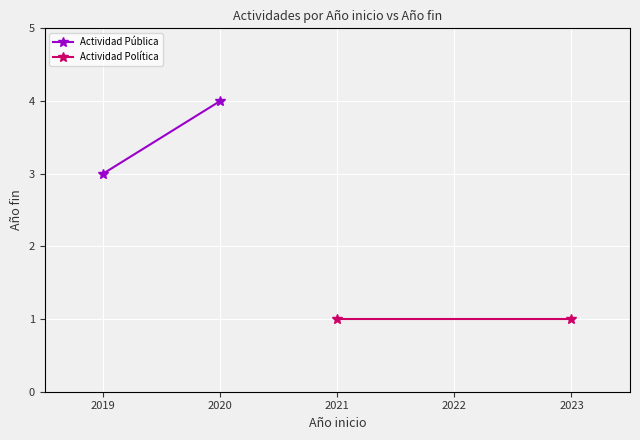

What is the maximum value for Actividad Política?

1